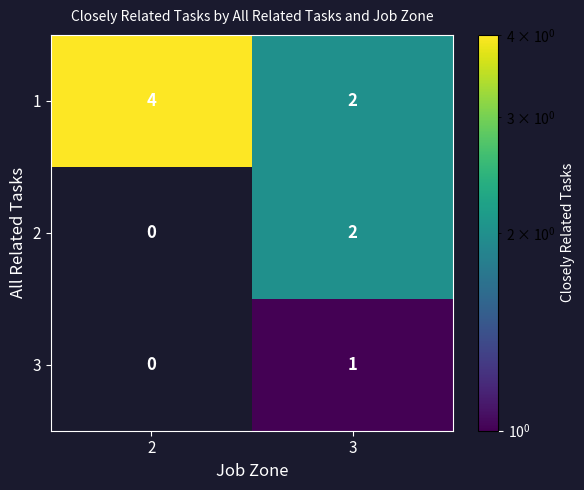

List the labels in order of 2 value, largest first.

3, 2